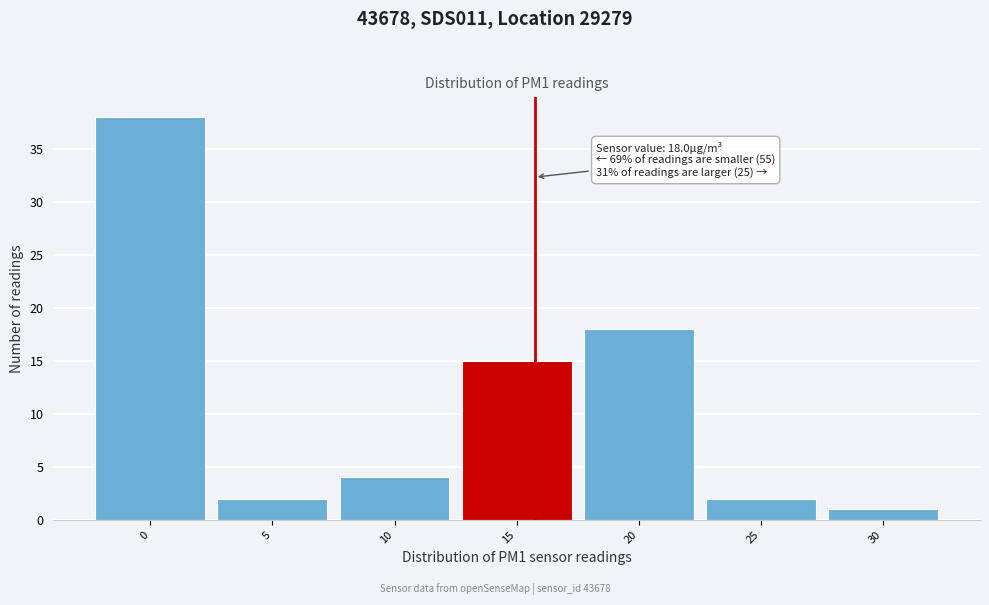

Reading left to right, transcribe all the data shown in this chart.

0=38	5=2	10=4	15=15	20=18	25=2	30=1